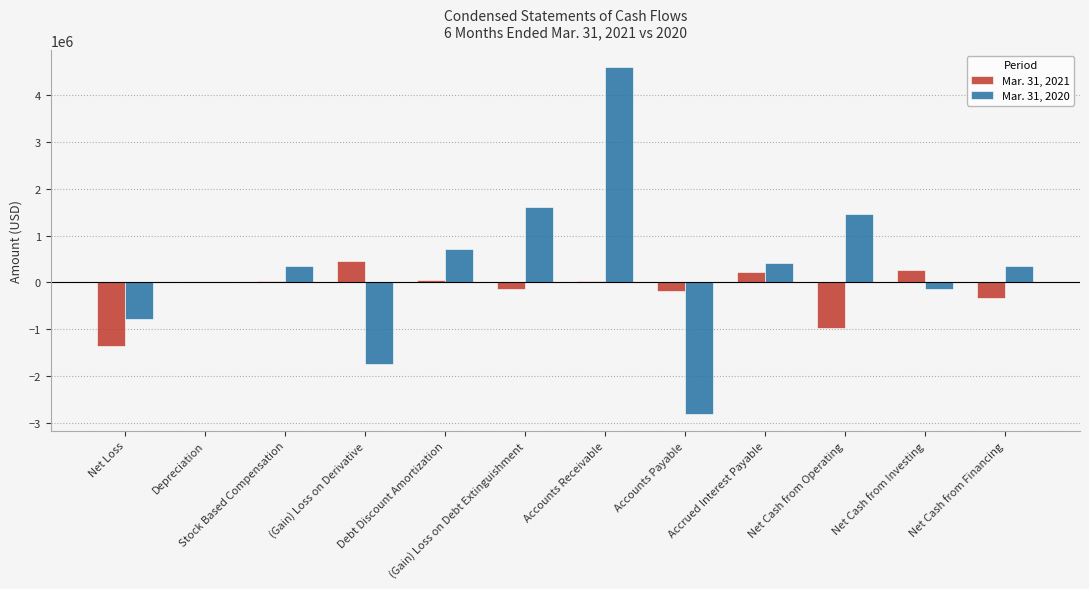

Is the value of Mar. 31, 2021 at Net Cash from Operating greater than the value of Mar. 31, 2020 at Net Cash from Investing?

No